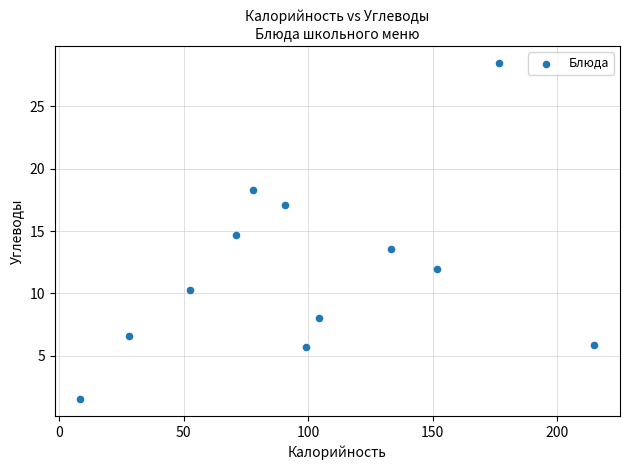

What is the average X value?

100.7